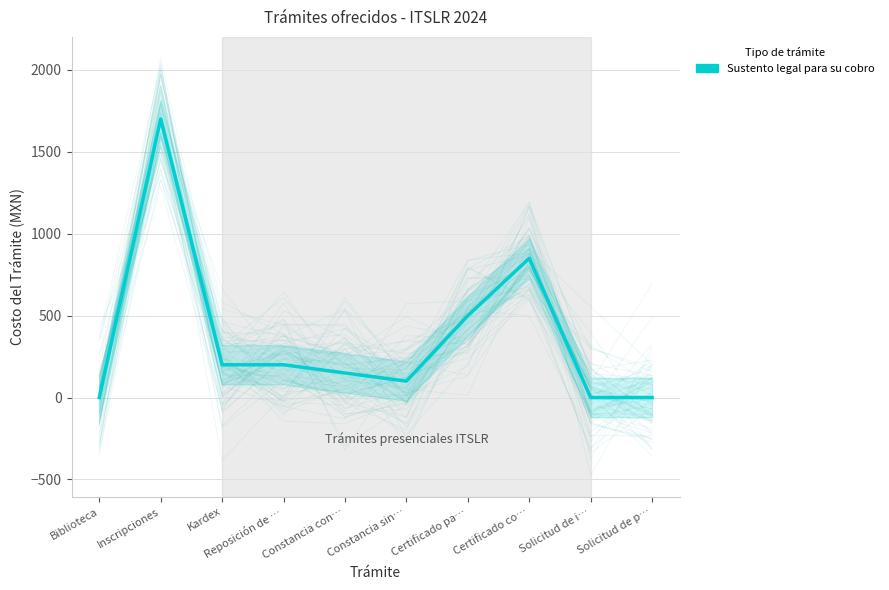

Which category has the lowest value across all series?

Biblioteca